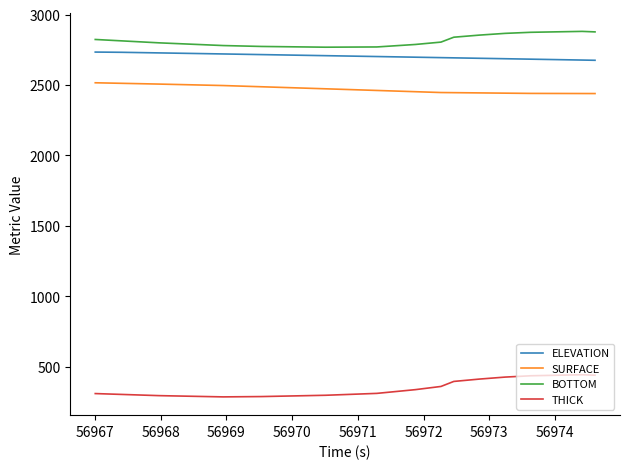

What is the difference between the maximum and minimum values in the BOTTOM series?

112.3